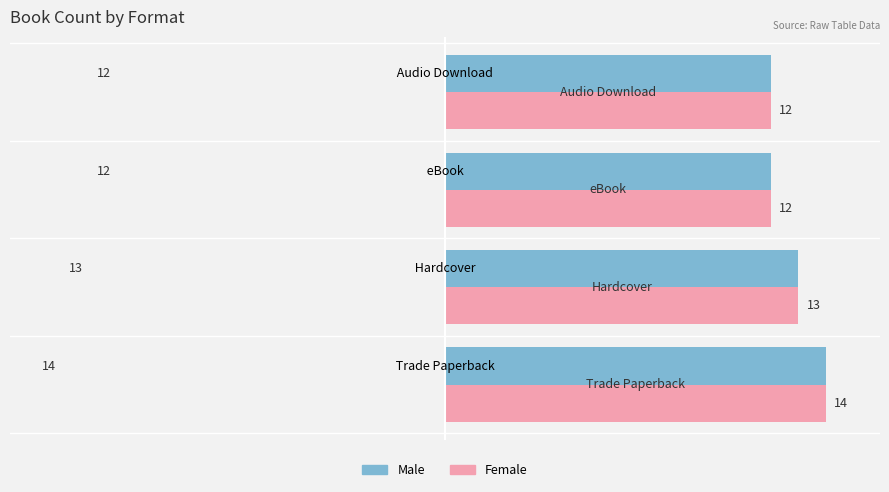

Is it true that Female equals 13 at Hardcover?

True